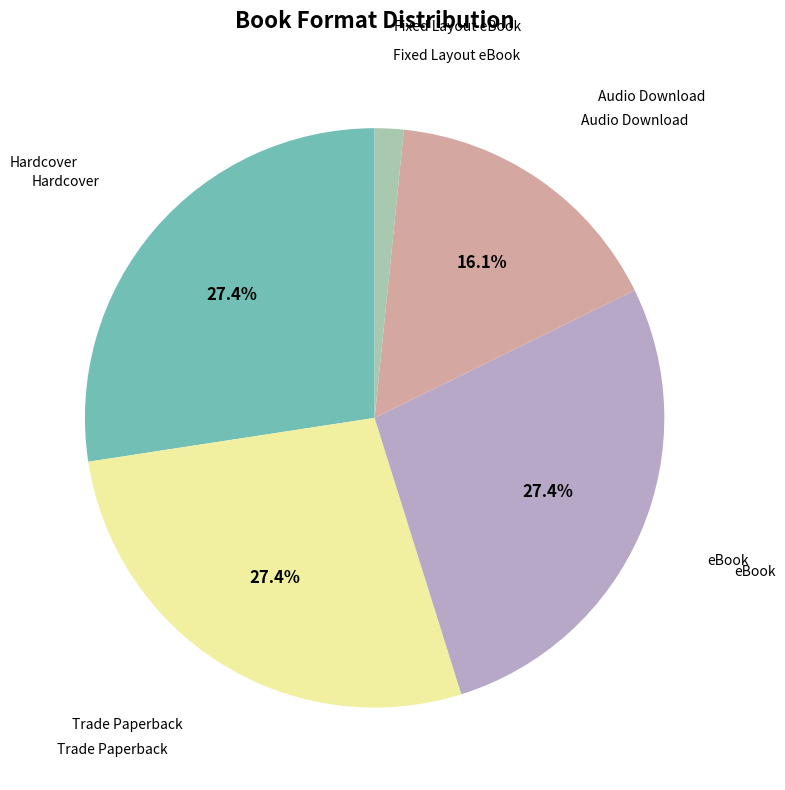

Does any single category account for the majority?

No